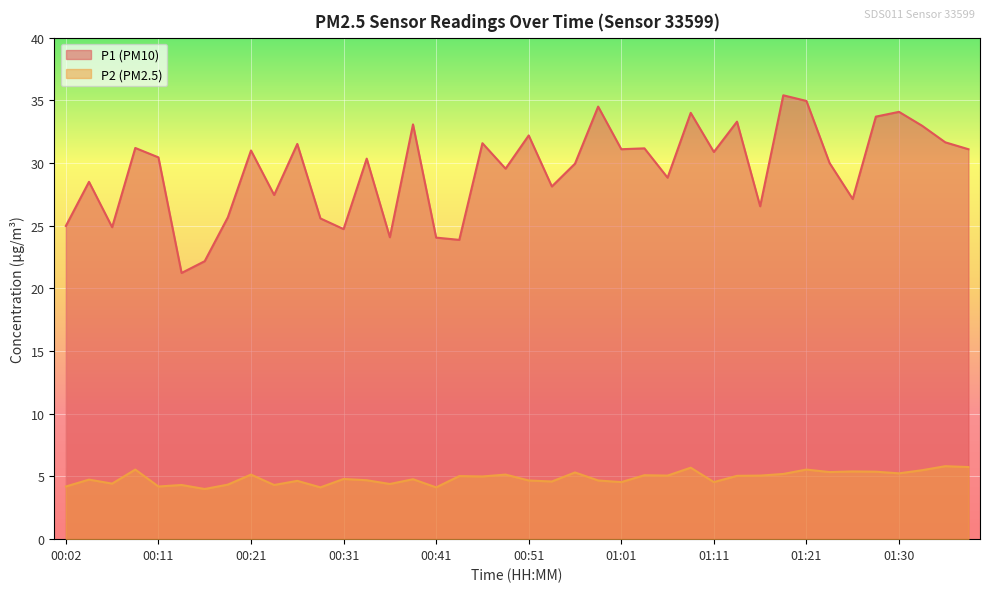

At which category does the chart reach its minimum across all series?

00:16